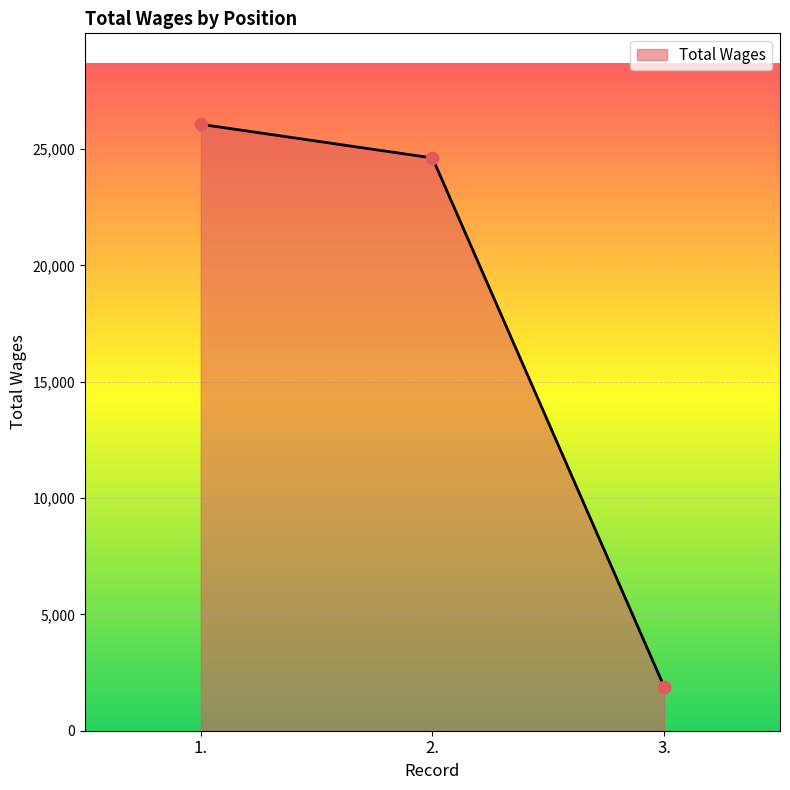

What is the change in value from 2. to 3.?

-22727